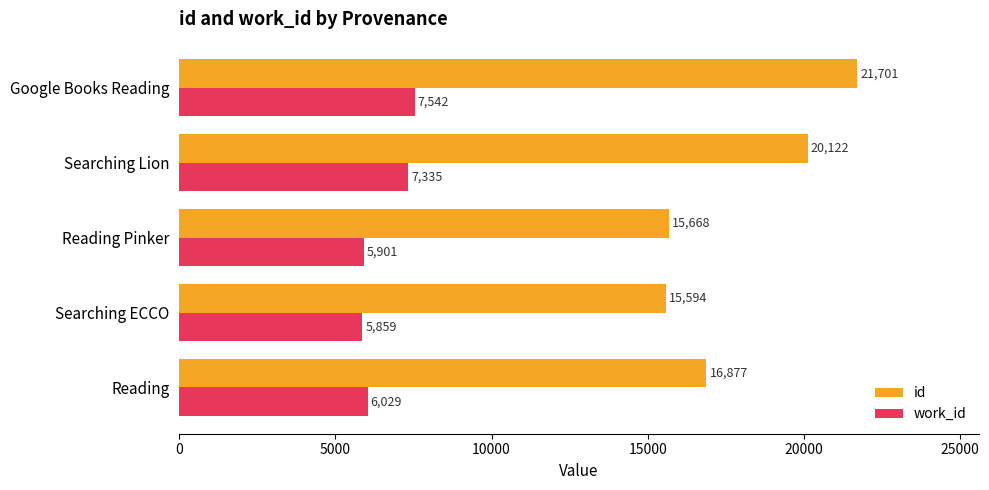

Read the work_id value at Google Books Reading, to the nearest 50.

7550